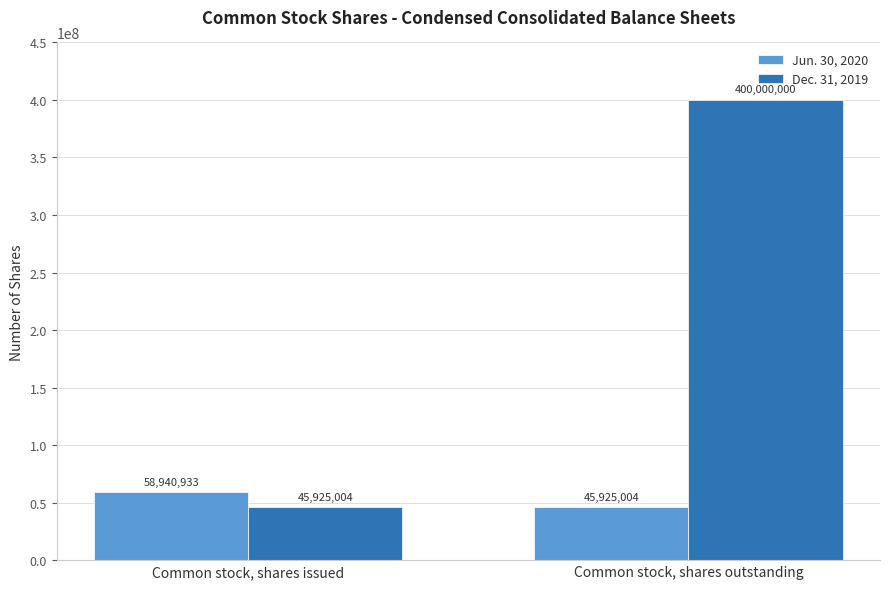

What is the label of the 2nd bar from the right?

Common stock, shares issued